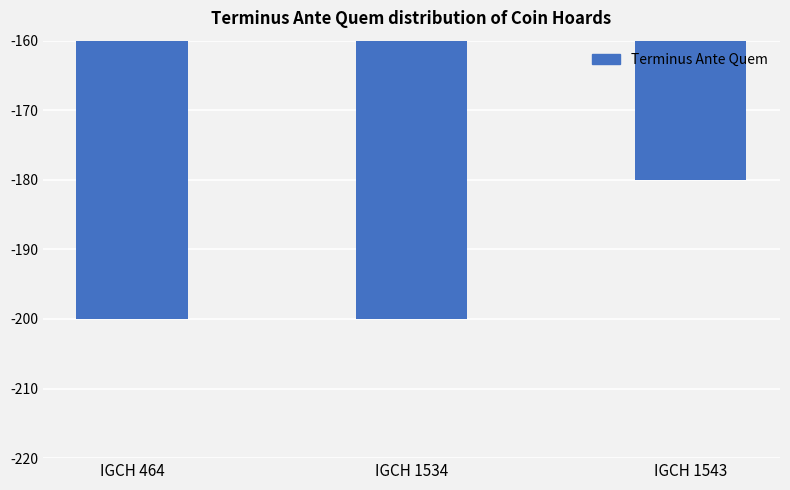

Read the value at IGCH 464.

-200